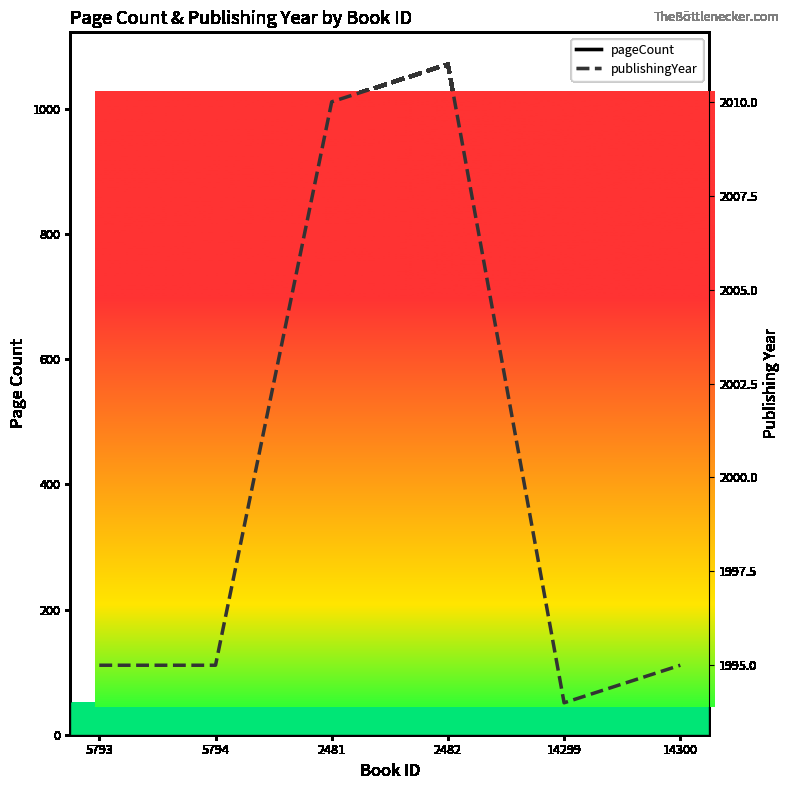

What is the minimum value shown in the chart?

224